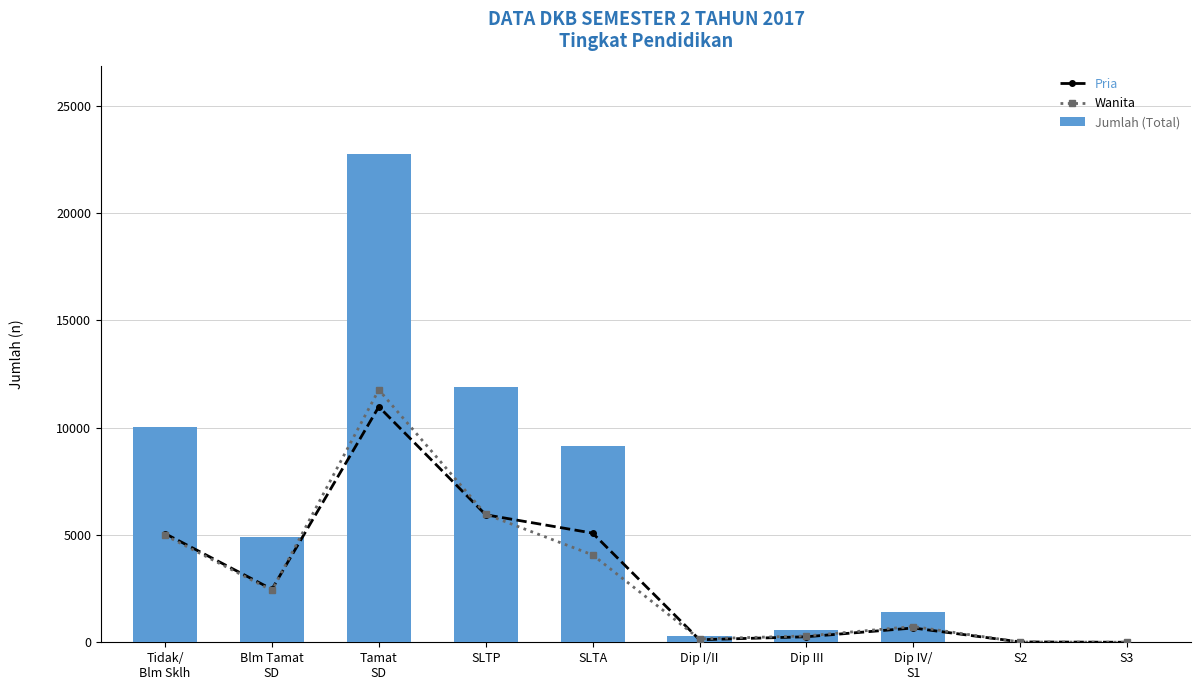

What is the approximate value of Pria at S2, to the nearest 10?

20